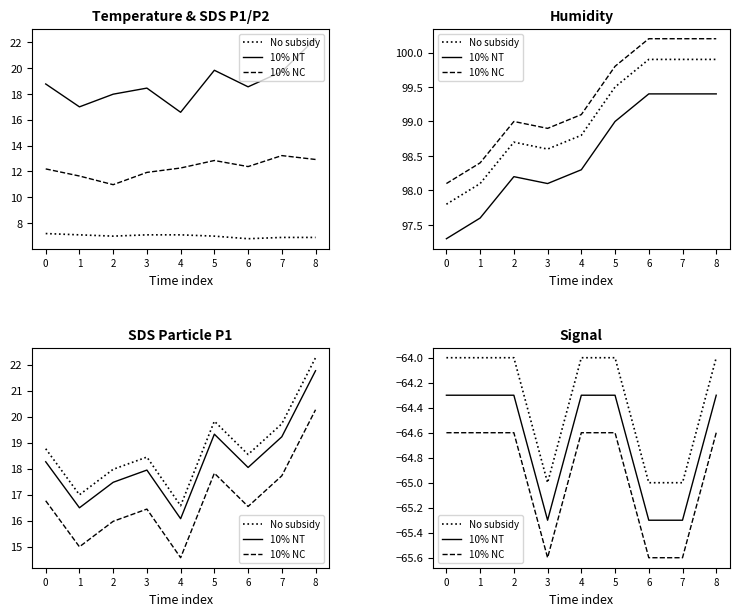

Does the chart display data point markers on the line(s)?

No